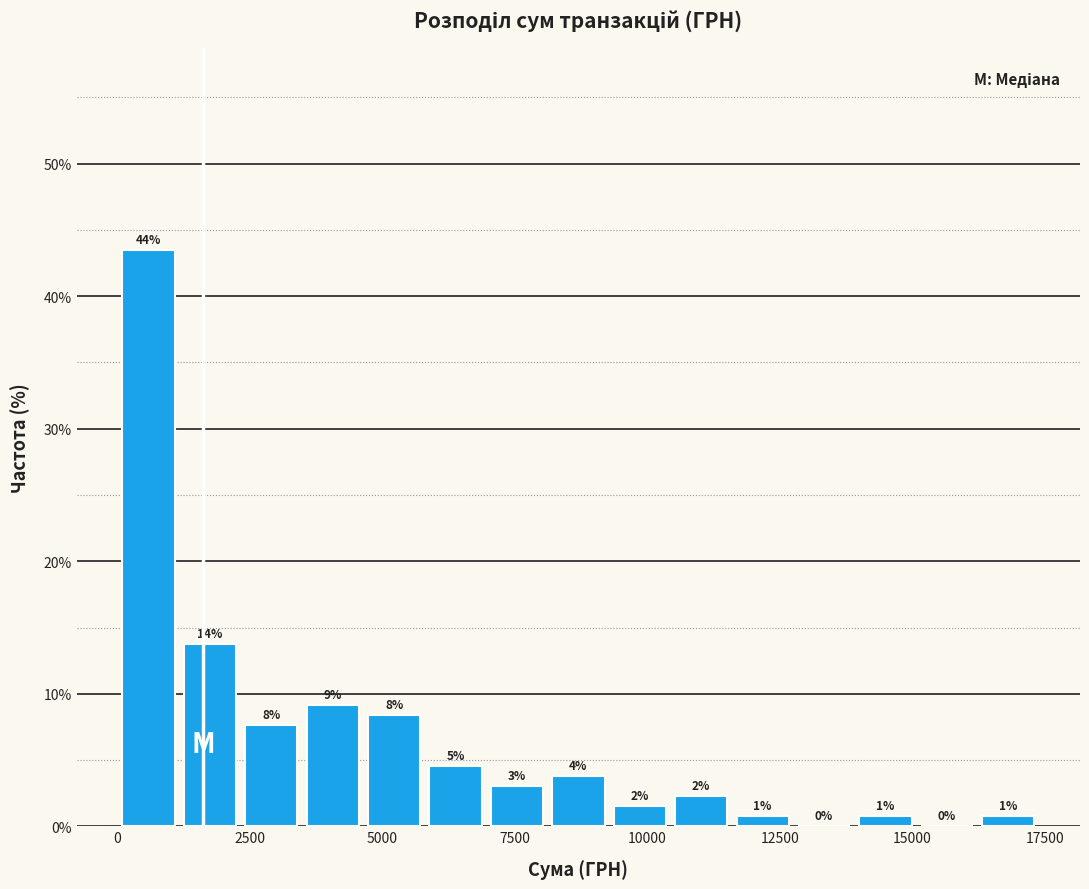

Around what value on the x-axis is the tallest bar? Give the approximate position of its centre, as read against the axis.

500